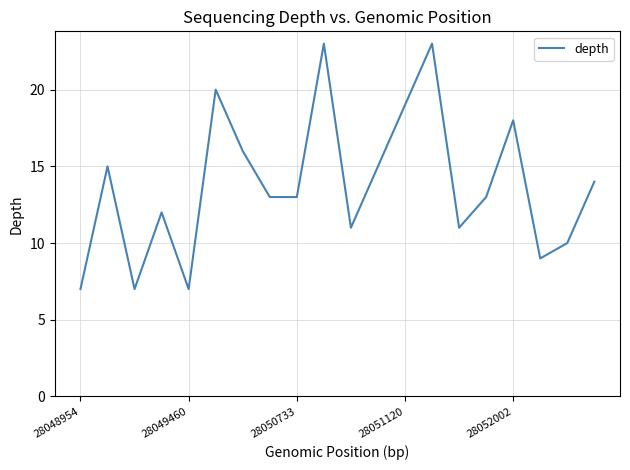

Reading left to right, extract all data points from this chart.

7	15	7	12	7	20	16	13	13	23	11	15	19	23	11	13	18	9	10	14